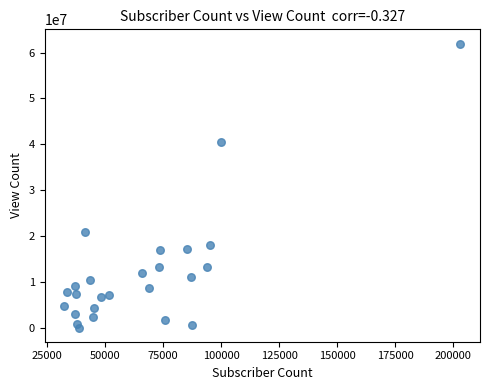

What Y value in the scatter plot is closest to 30994023?

40531743